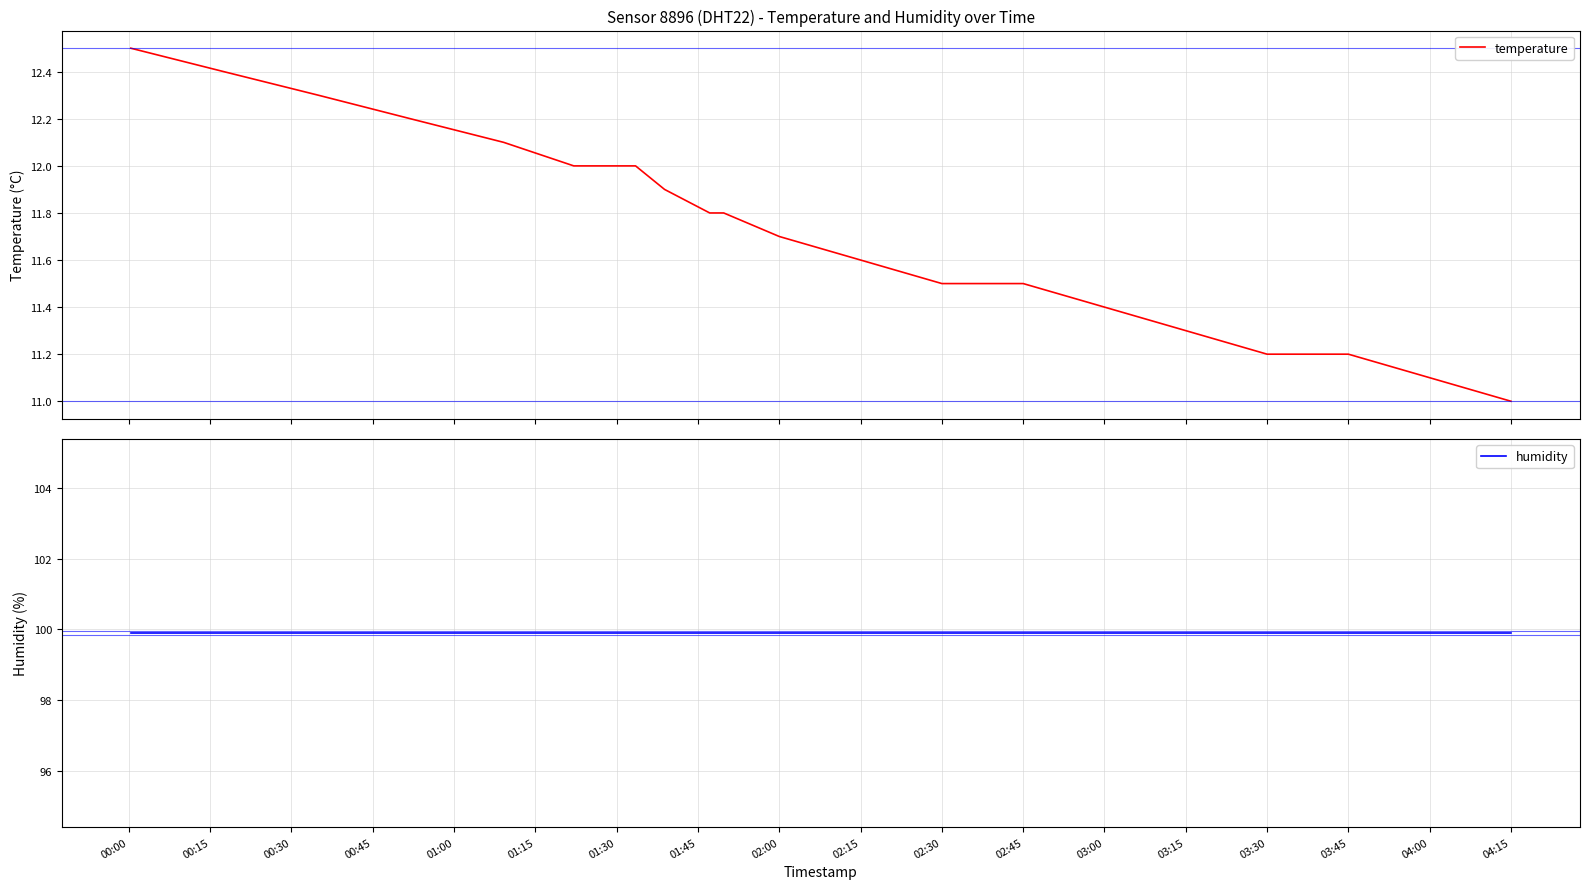

What is the maximum value for temperature?

12.5